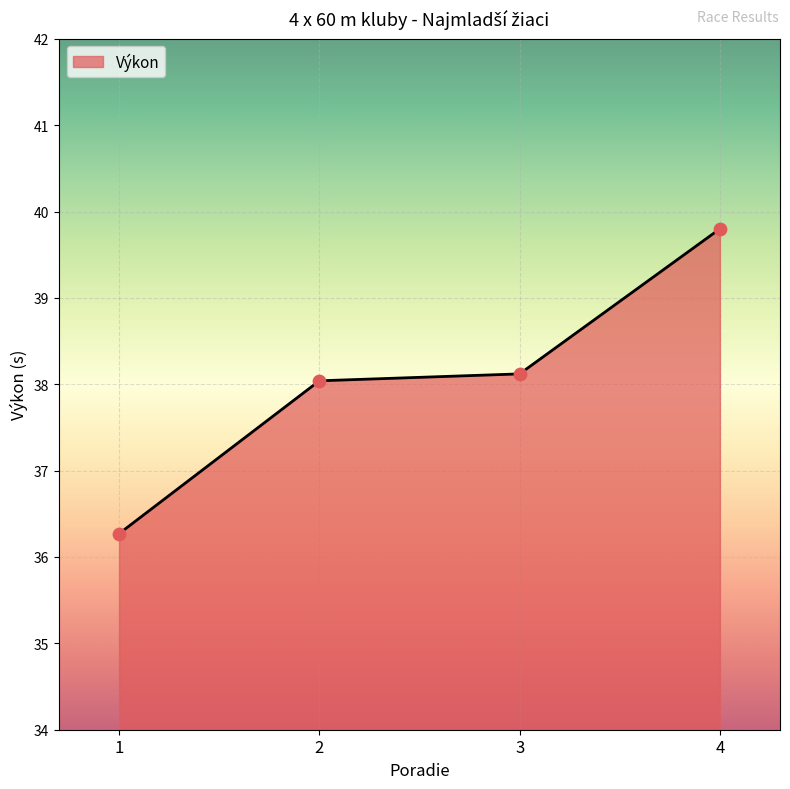

What is the change in value from 2 to 4?

+1.8